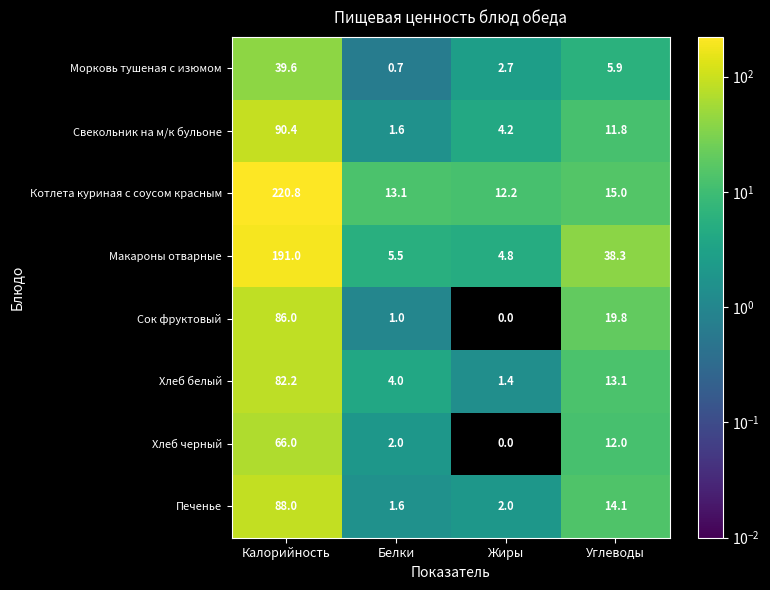

The value of Свекольник на м/к бульоне at Белки is 2.3. True or false?

False